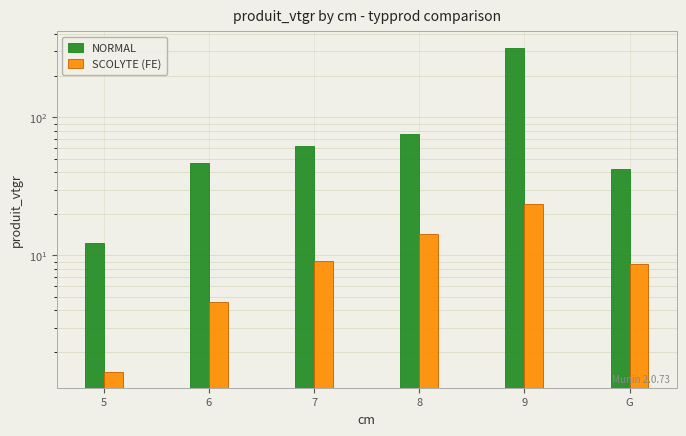

How many data points in SCOLYTE (FE) are less than 9?

3